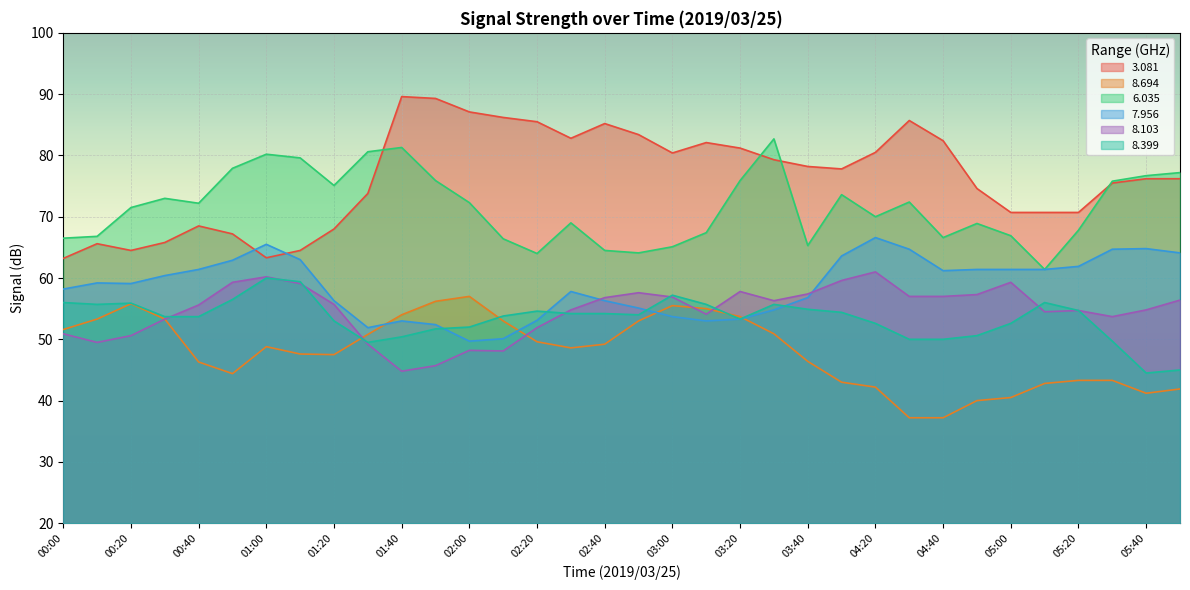

True or false: 3.081 and 8.103 cross at least once.

False